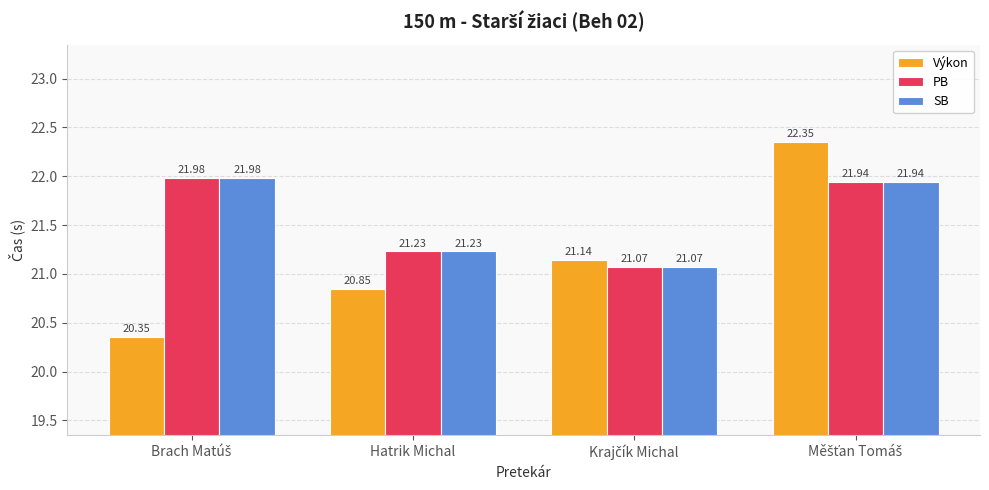

What is the total value across all series at Hatrik Michal?

63.3